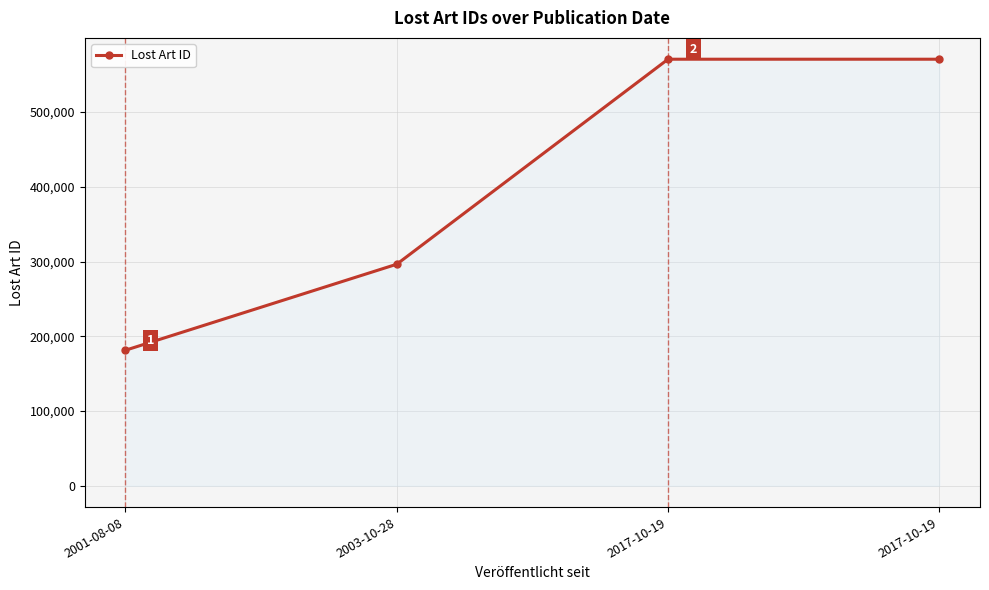

True or false: the data shows 181341 at 2001-08-08.

True